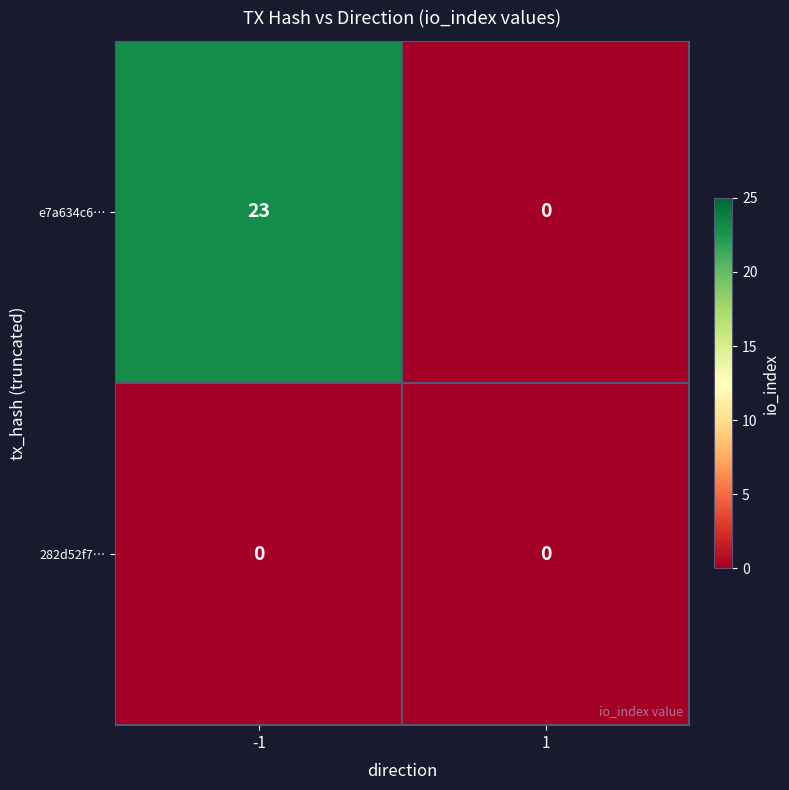

Reading right to left, what are all the values shown in this chart?

e7a634c6…: 0	23
282d52f7…: 0	0